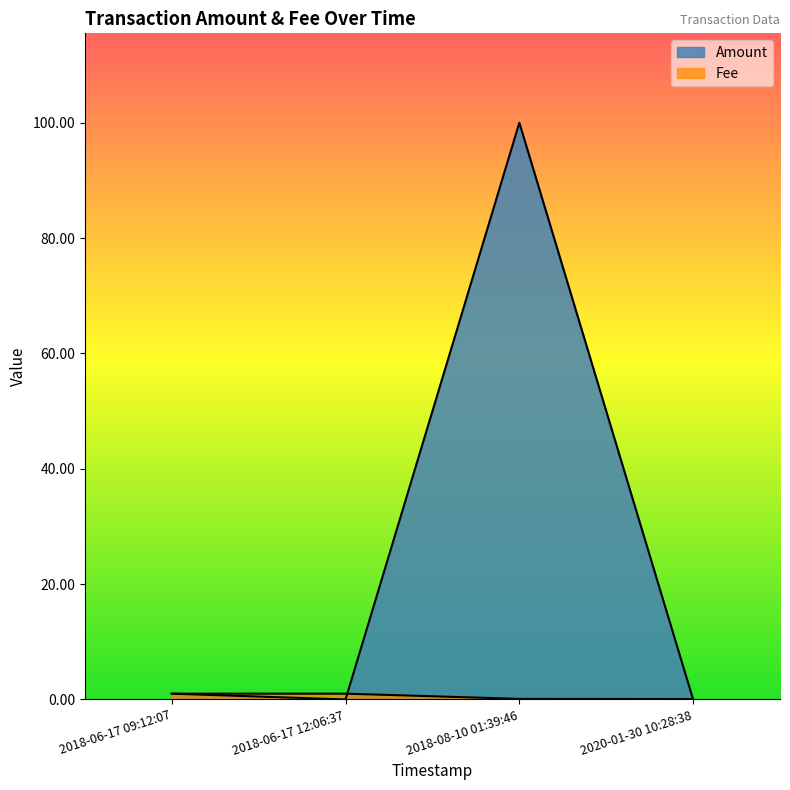

List the labels in order of value, smallest first.

2020-01-30 10:28:38, 2018-08-10 01:39:46, 2018-06-17 09:12:07, 2018-06-17 12:06:37